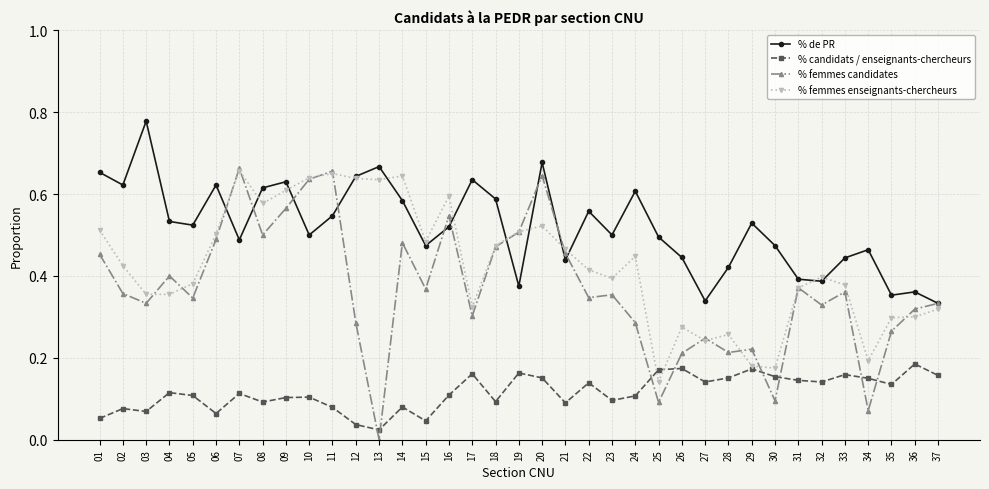

Is it true that % candidats / enseignants-chercheurs equals 0.1 at 34?

True